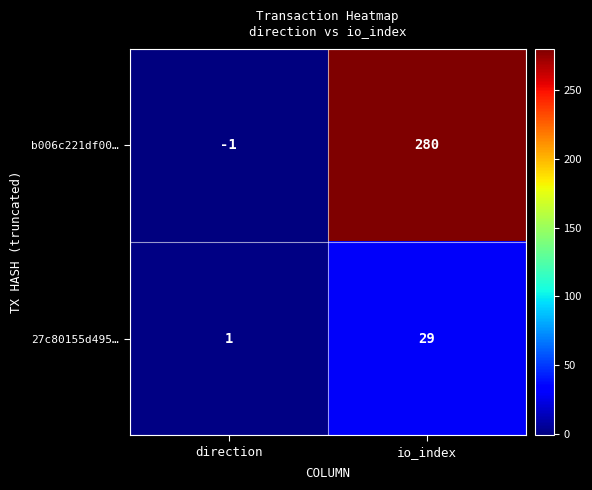

What is the sum of the b006c221df00… values at io_index and direction?

279